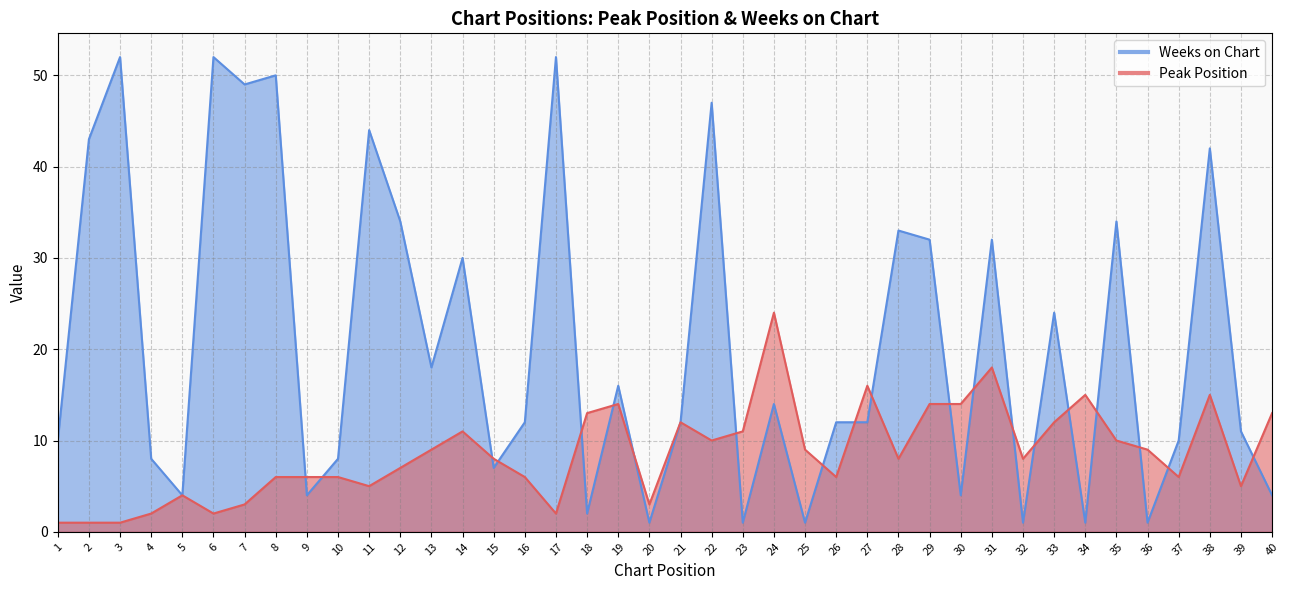

What is the difference between the highest and lowest values at 8?

44